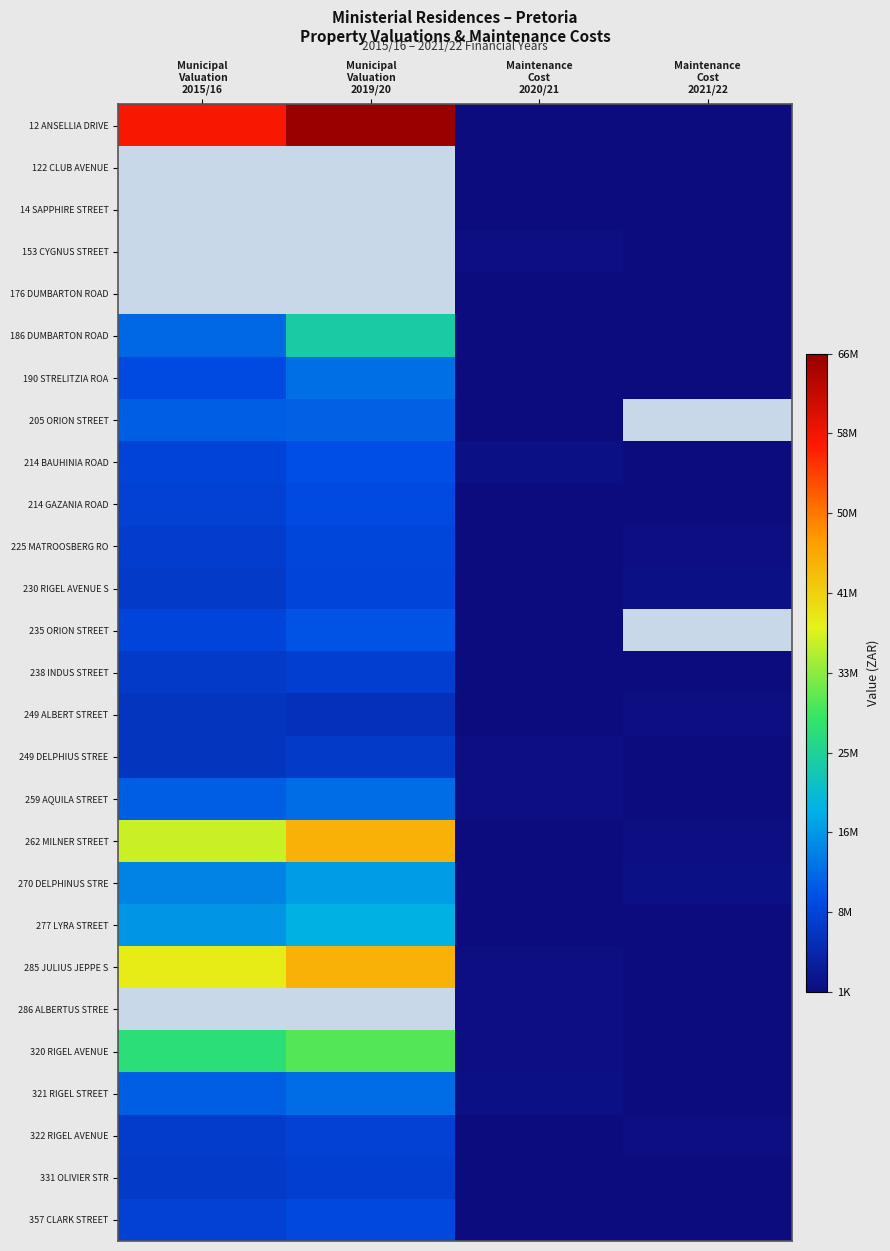

What is the approximate value of 214 GAZANIA ROAD at Maintenance Cost 2020/21?

2593.2